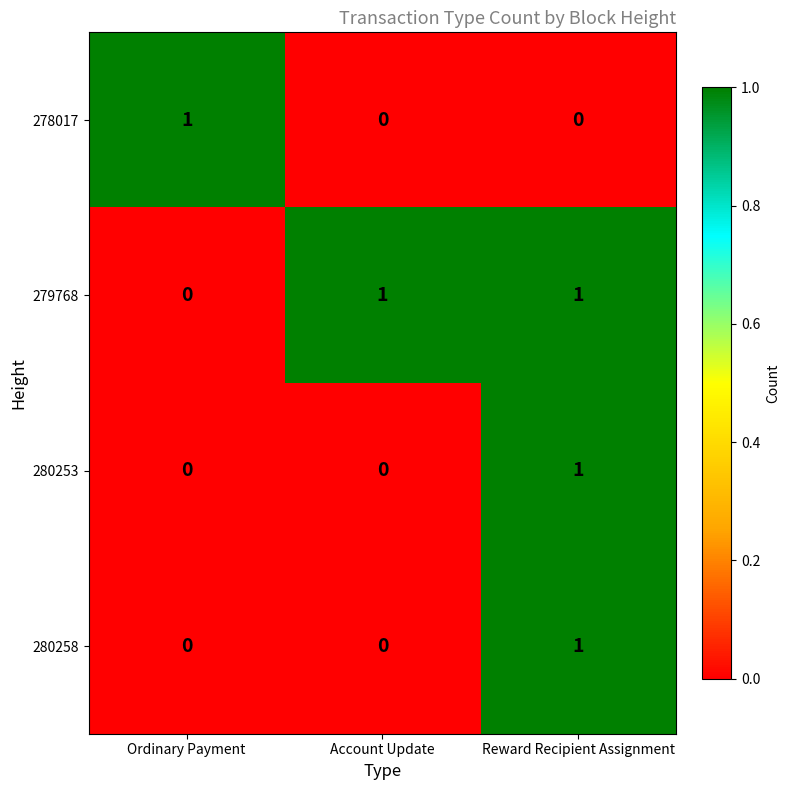

Which category has the highest value in the 280253 series?

Reward Recipient Assignment